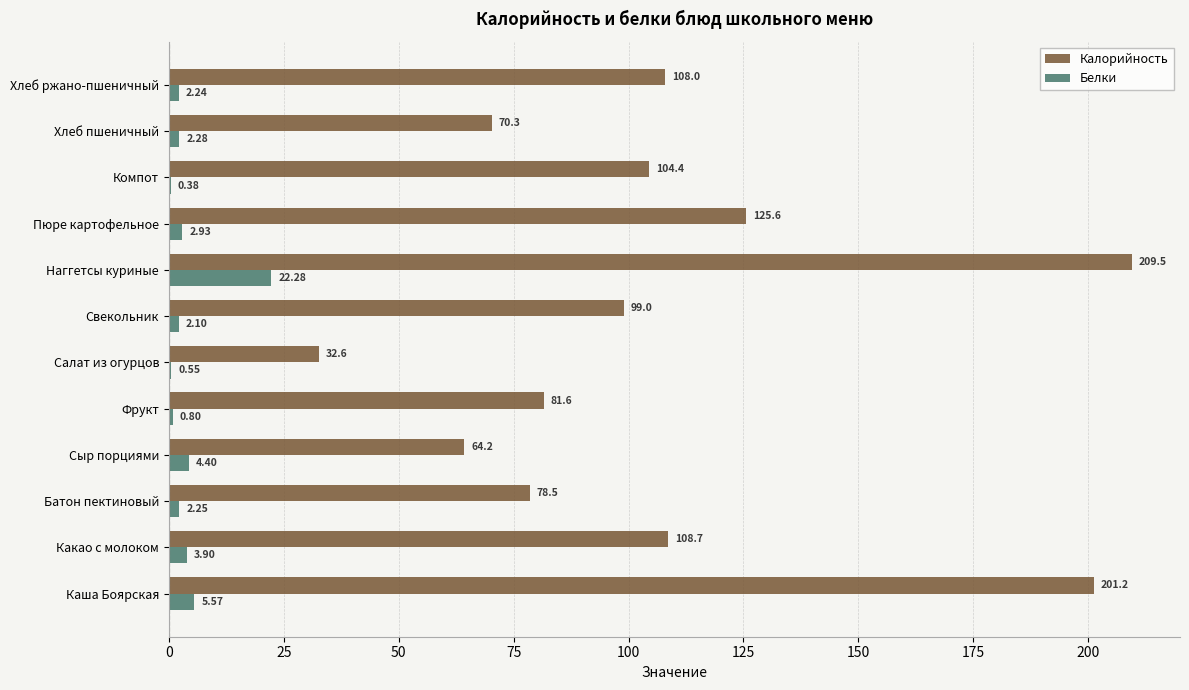

What is the greatest value displayed?

209.5